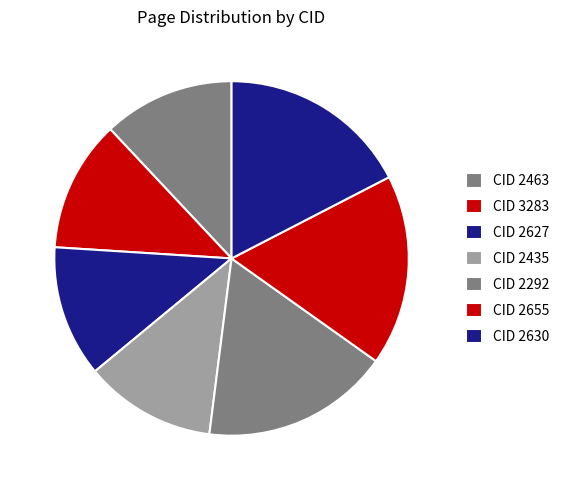

How many segments does this pie chart have?

7